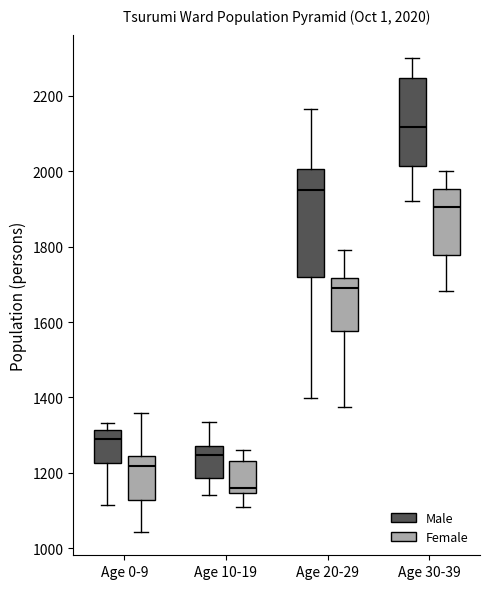

Which box is the tallest, from its lower edge to its upper edge?

Age 20-29 (Male)